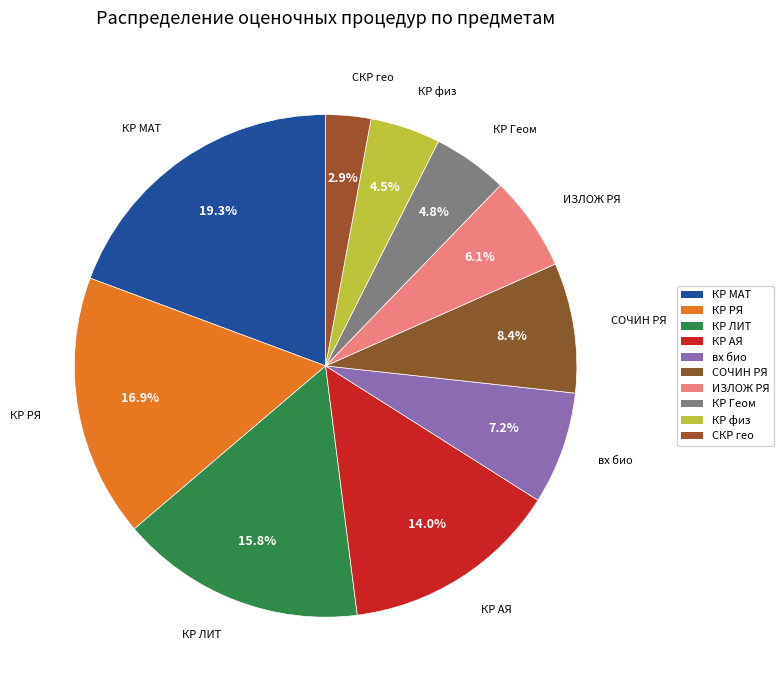

Is the sum of КР физ and СКР гео greater than half?

No